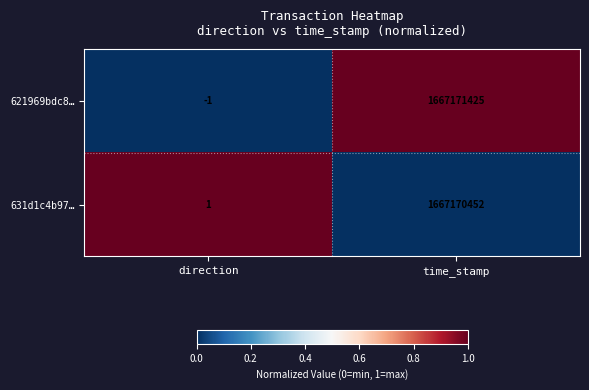

At which label is 631d1c4b97… closest to 833585226?

direction